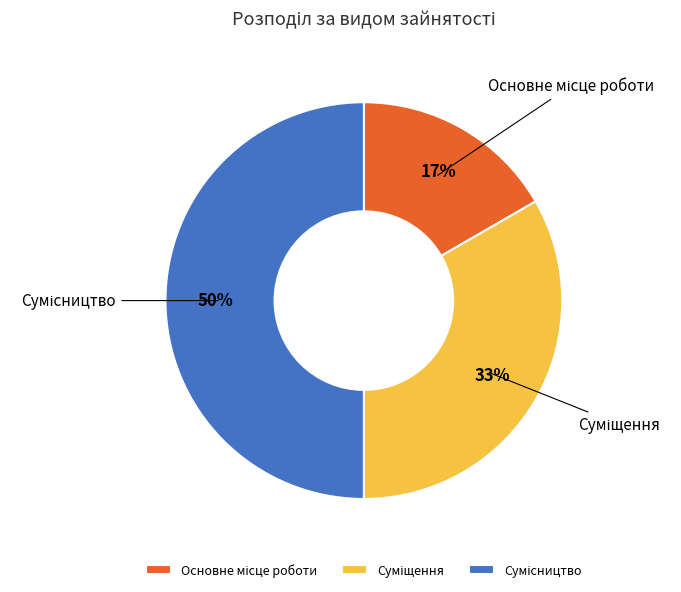

Count the number of slices in the pie.

3